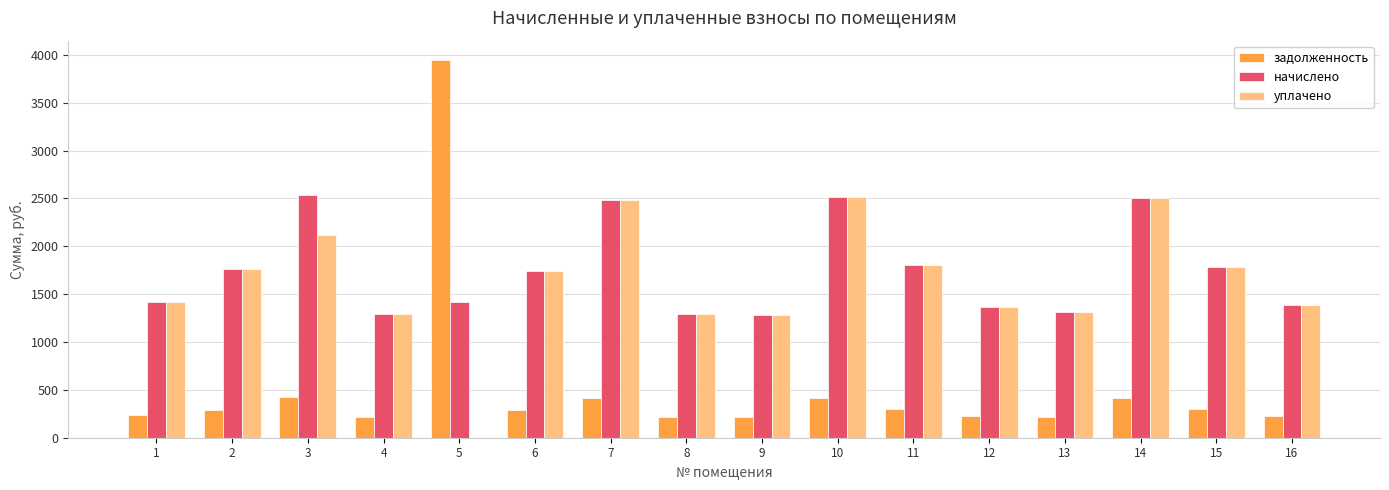

Is the value of задолженность at 9 greater than the value of начислено at 8?

No